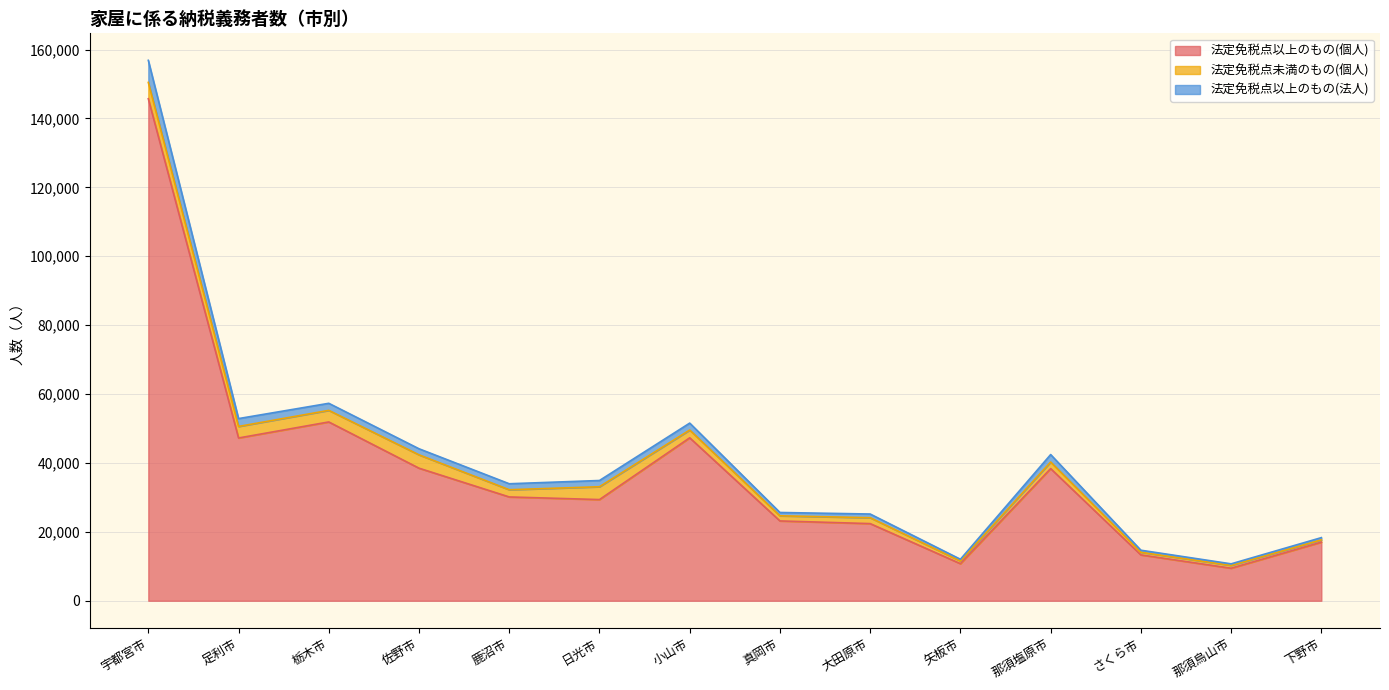

Is it true that 法定免税点以上のもの(個人) equals 22390 at 大田原市?

True